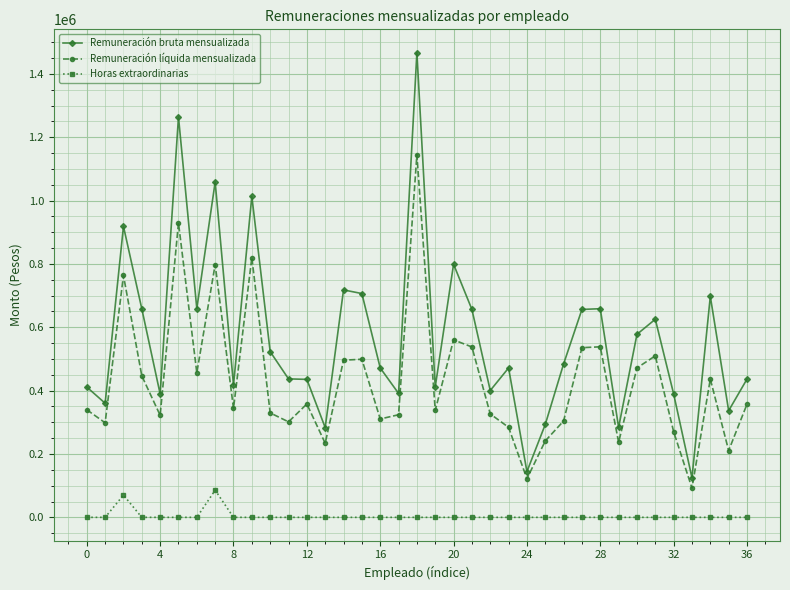

What is the maximum value shown in the chart?

1467198